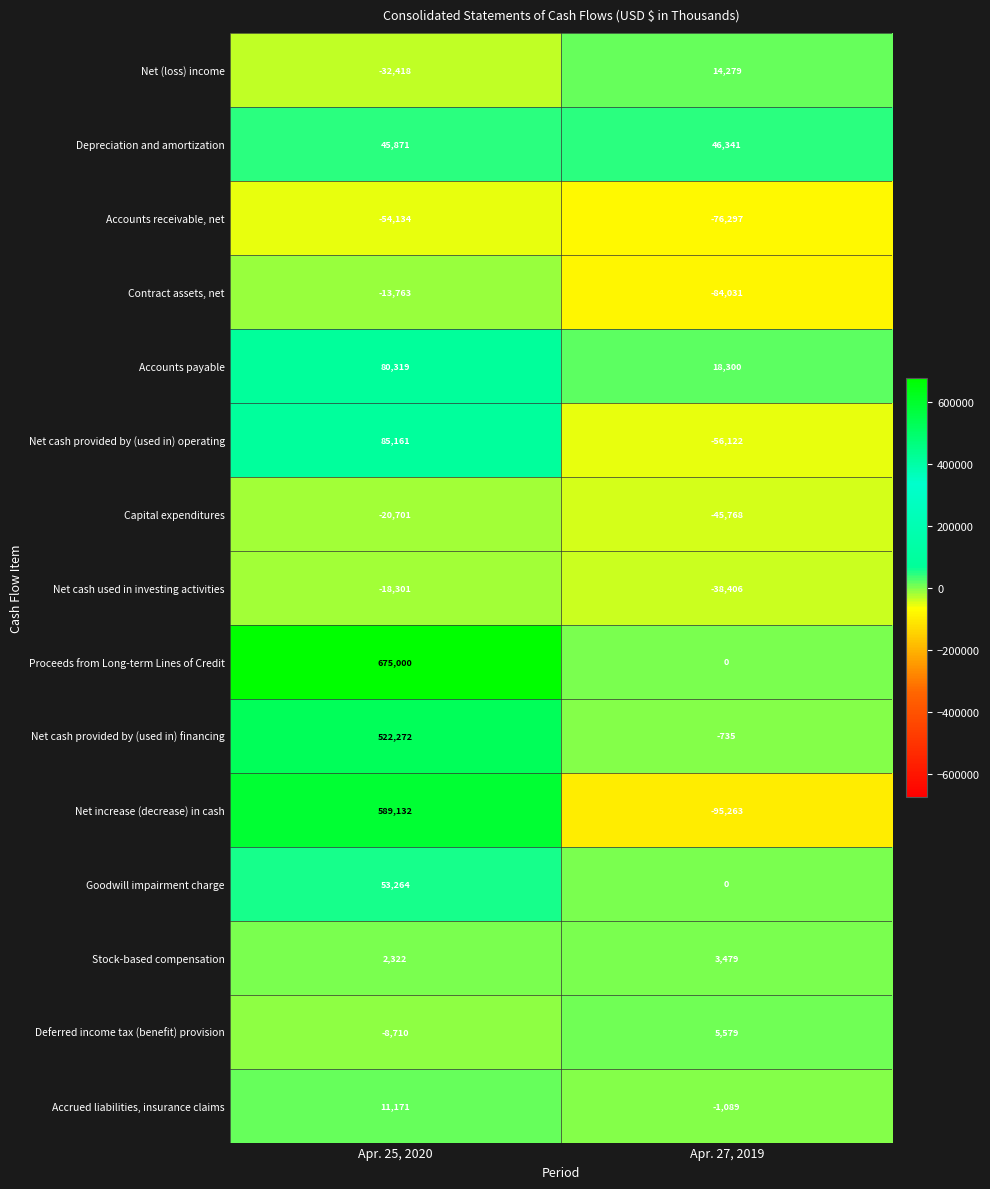

True or false: Net increase (decrease) in cash has a value of 589132 at Apr. 25, 2020.

True